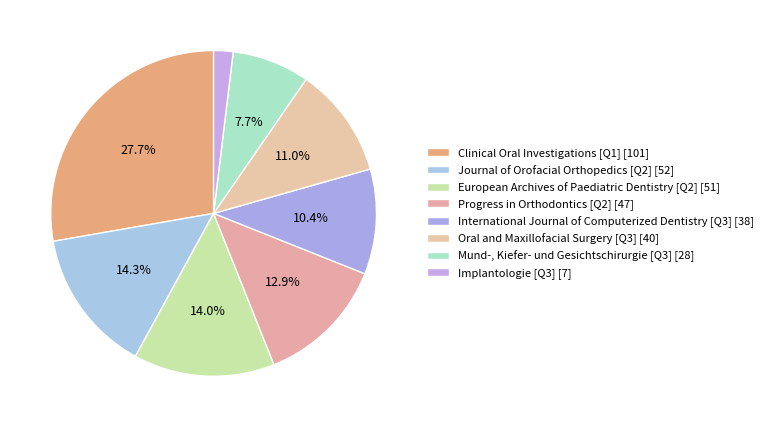

To the nearest percent, what portion does Implantologie [Q3] represent?

2%